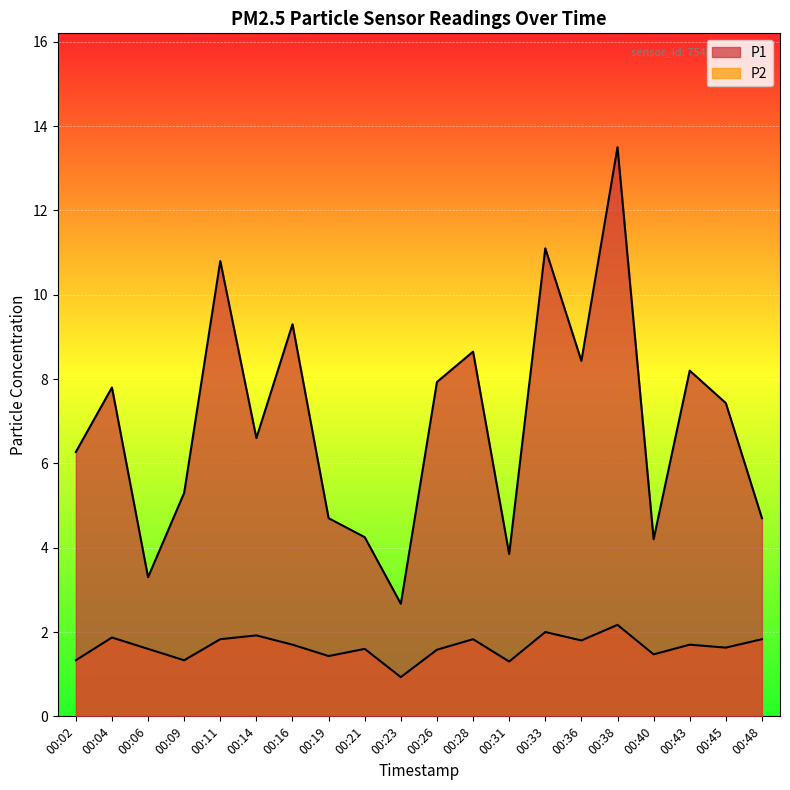

Reading left to right, what are all the values shown in this chart?

P1: 6.3	7.8	3.3	5.3	10.8	6.6	9.3	4.7	4.2	2.7	7.9	8.7	3.9	11.1	8.4	13.5	4.2	8.2	7.4	4.7
P2: 1.3	1.9	1.6	1.3	1.8	1.9	1.7	1.4	1.6	0.9	1.6	1.8	1.3	2.0	1.8	2.2	1.5	1.7	1.6	1.8